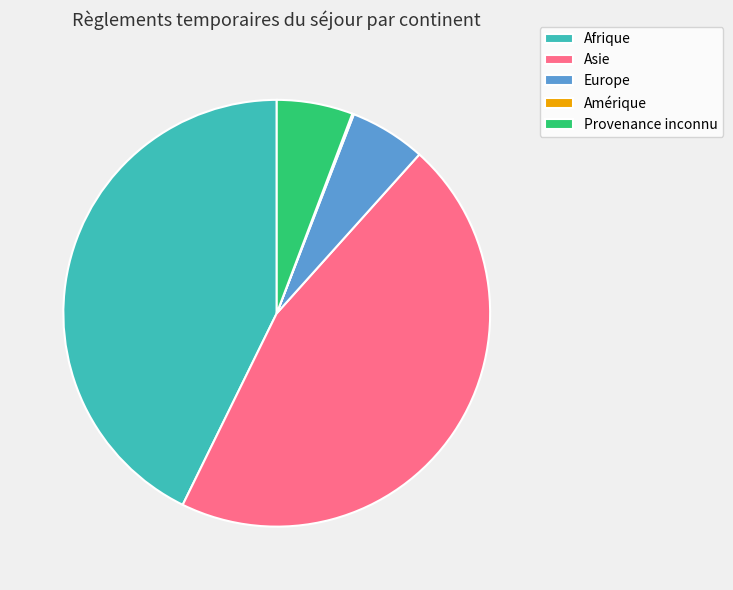

What is the ratio of the value at Asie to the value at Afrique?

1.1